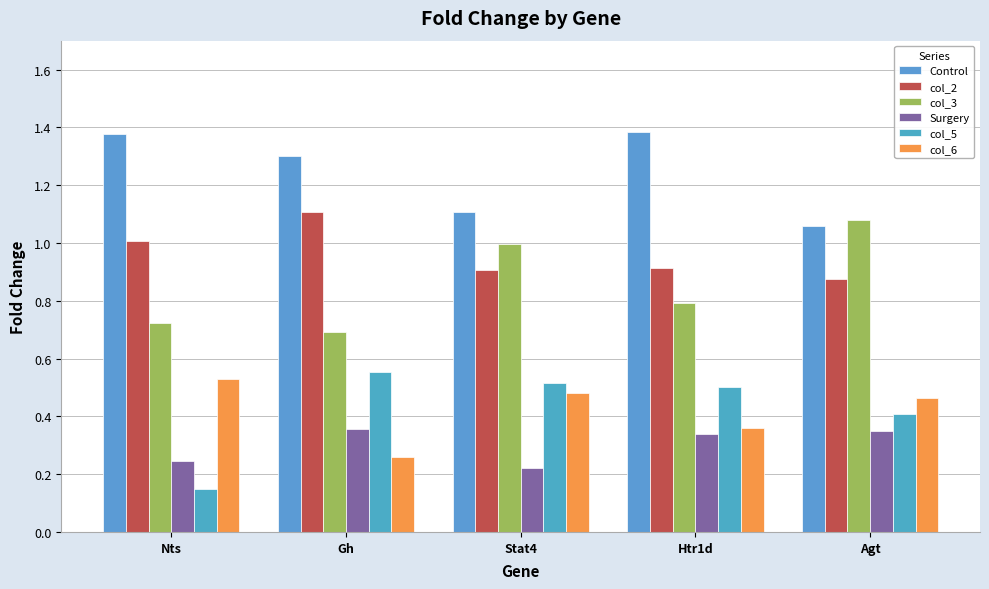

How many categories are shown in the chart?

5